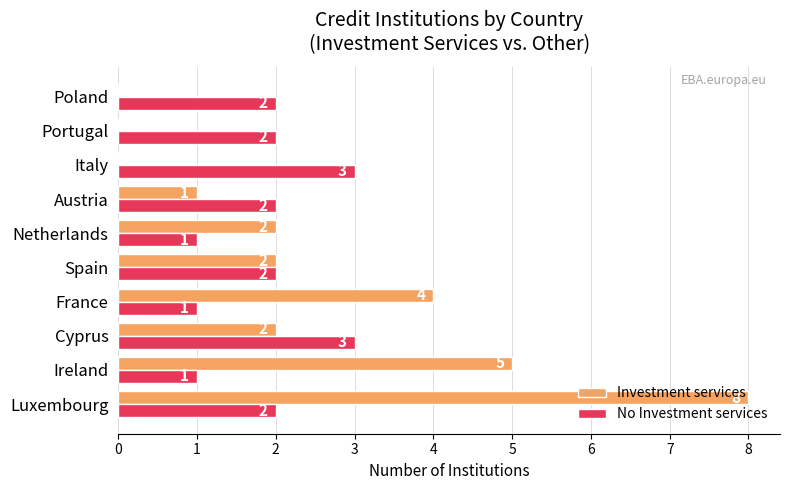

What is the greatest value displayed?

8